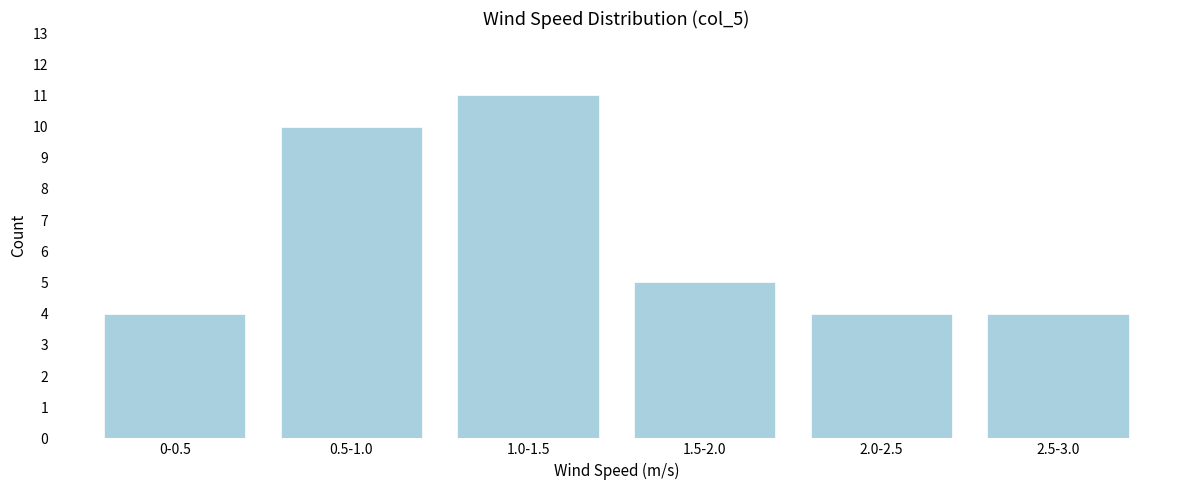

Reading right to left, list all the values displayed in this chart.

2.5-3.0=4	2.0-2.5=4	1.5-2.0=5	1.0-1.5=11	0.5-1.0=10	0-0.5=4